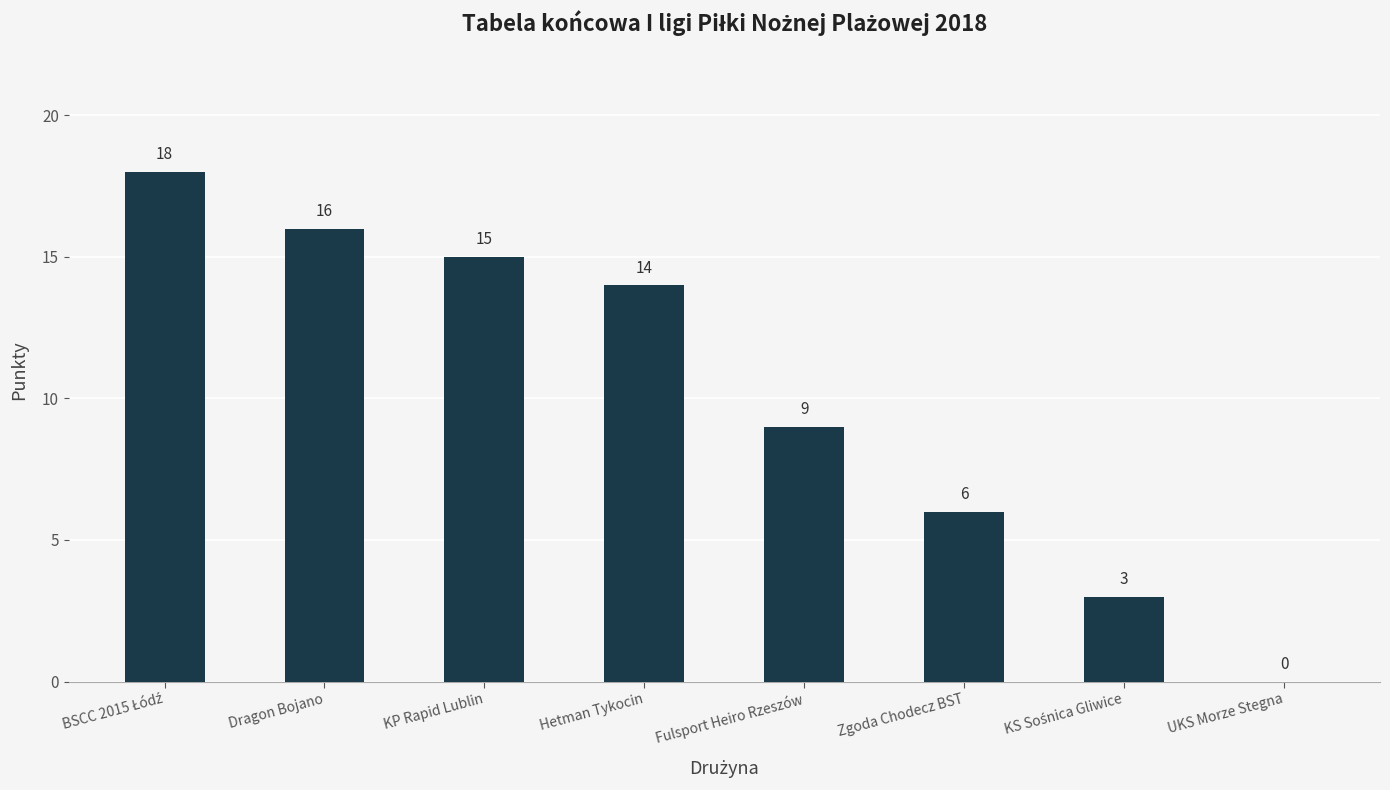

What is the ratio of the value at Dragon Bojano to the value at Zgoda Chodecz BST?

2.7